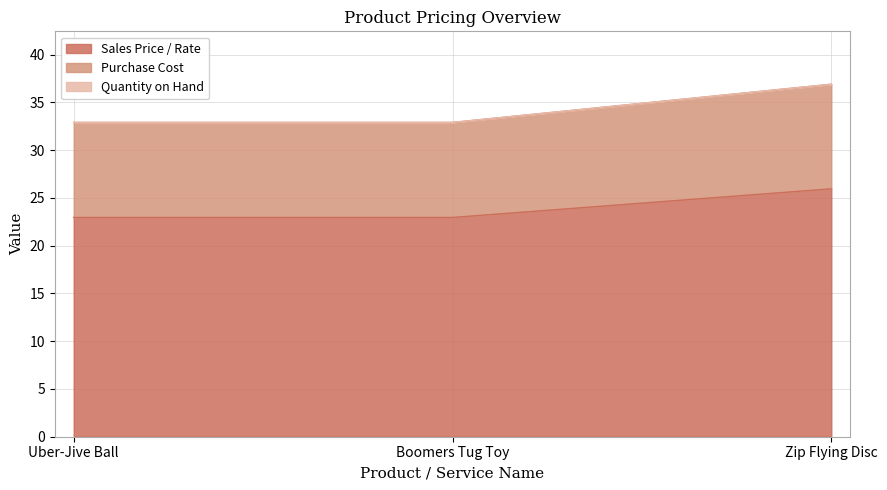

Does the chart have visible grid lines?

Yes